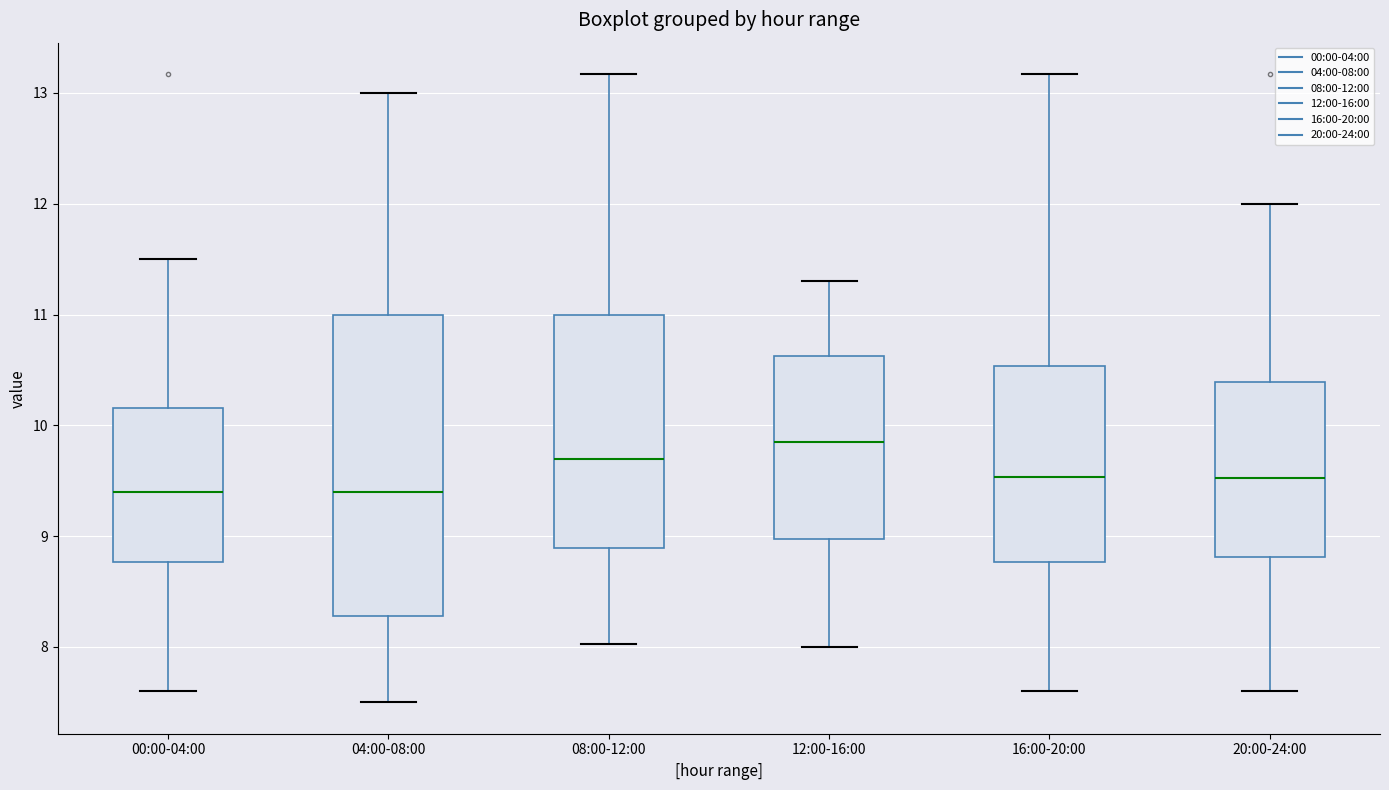

Where does the upper whisker of the box for 12:00-16:00 end on the y-axis? The values are not printed on the chart, so give them approximately, as read against the axis.

11.3